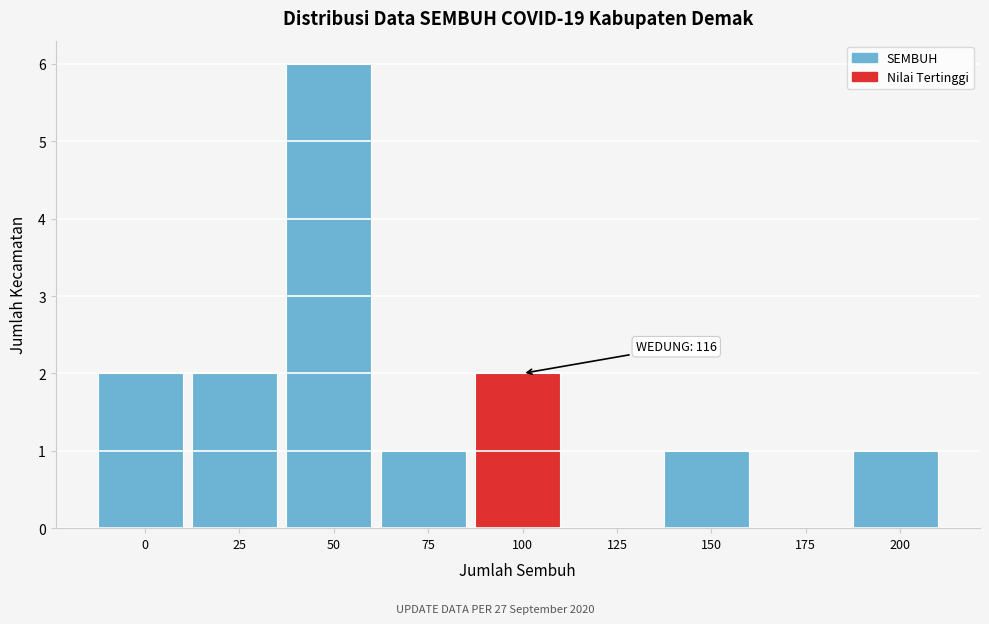

Reading left to right, list all the values displayed in this chart.

0=2	25=2	50=6	75=1	100=2	125=0	150=1	175=0	200=1